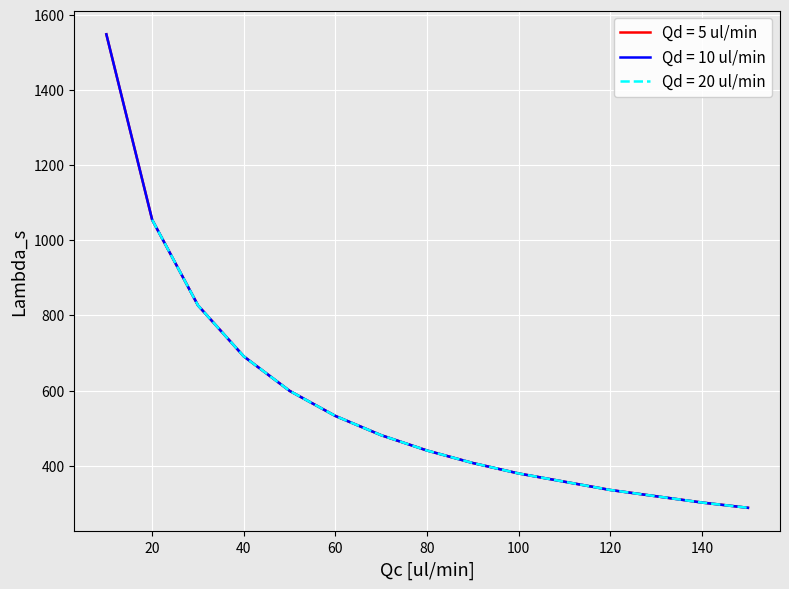

How many categories are shown in the chart?

13